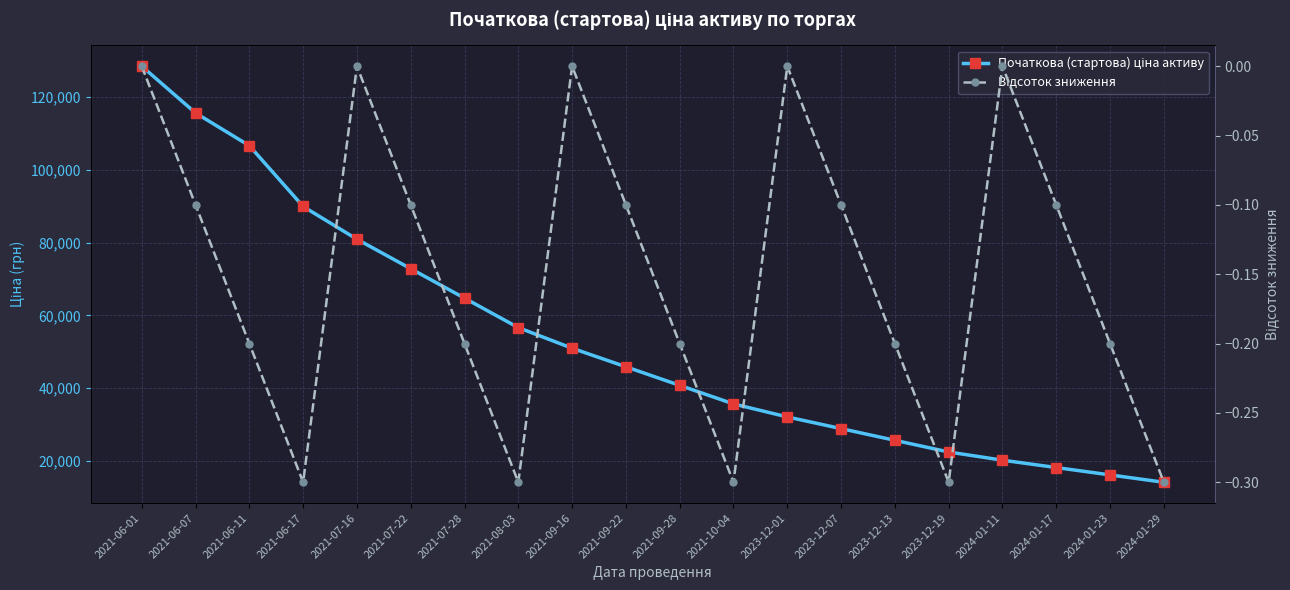

True or false: Відсоток зниження and Початкова (стартова) ціна активу cross at least once.

False